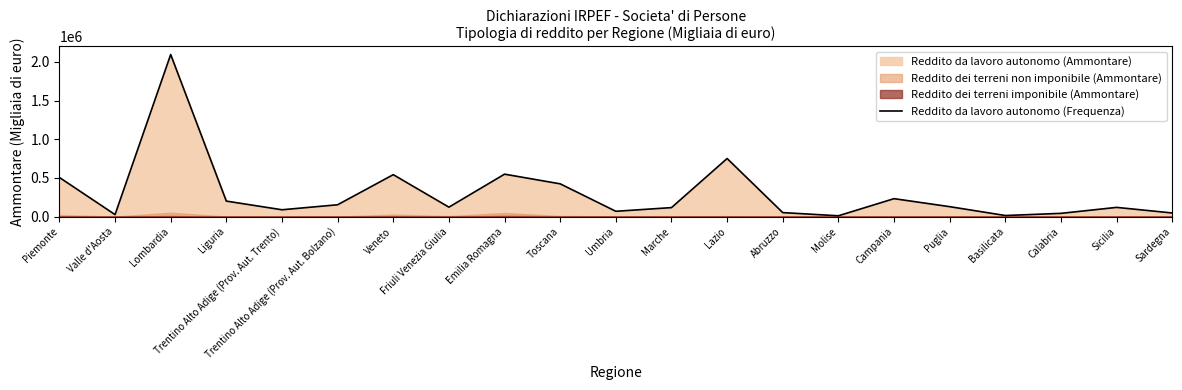

Where does the data first go above 121978?

Piemonte